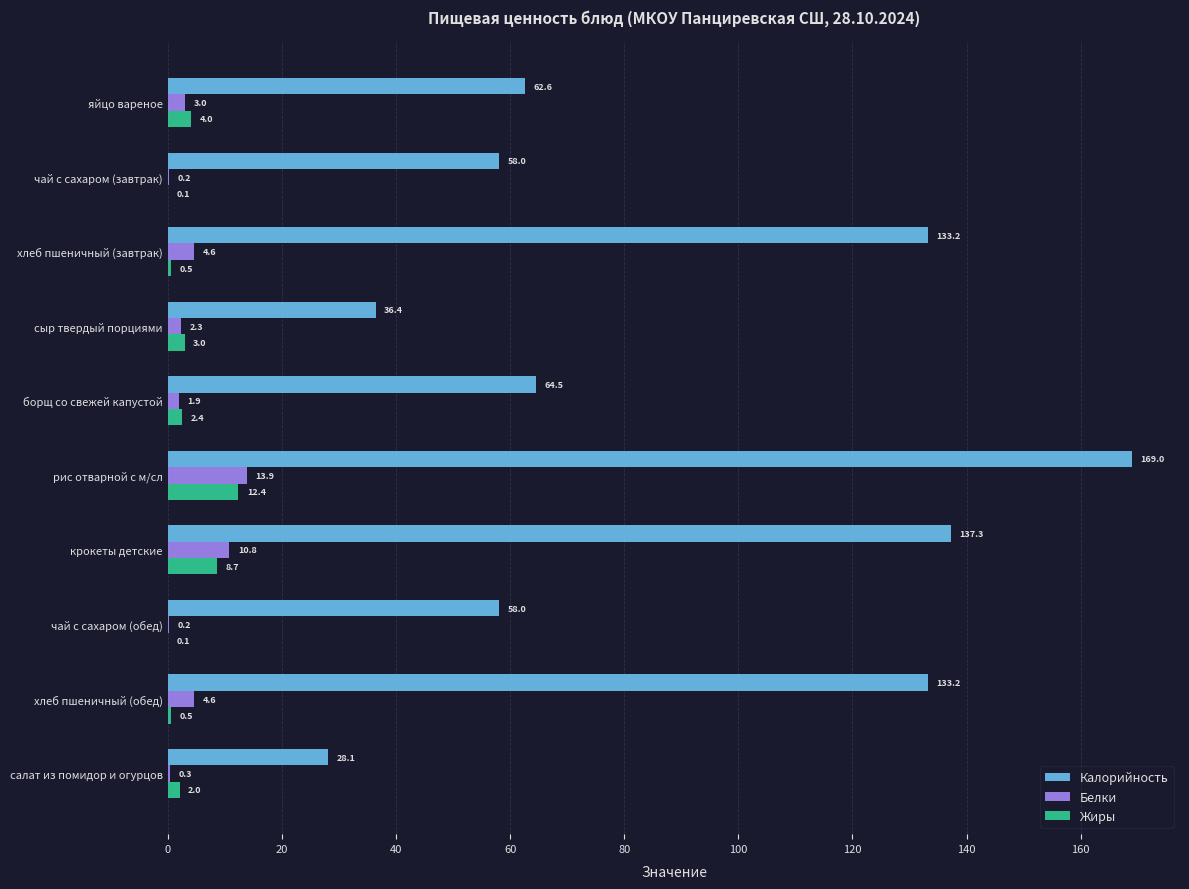

What is the sum of the Калорийность values at хлеб пшеничный (обед) and чай с сахаром (завтрак)?

191.2